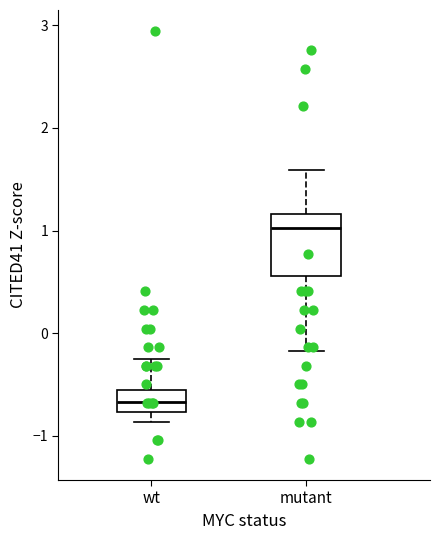

Which box is the tallest, from its lower edge to its upper edge?

mutant